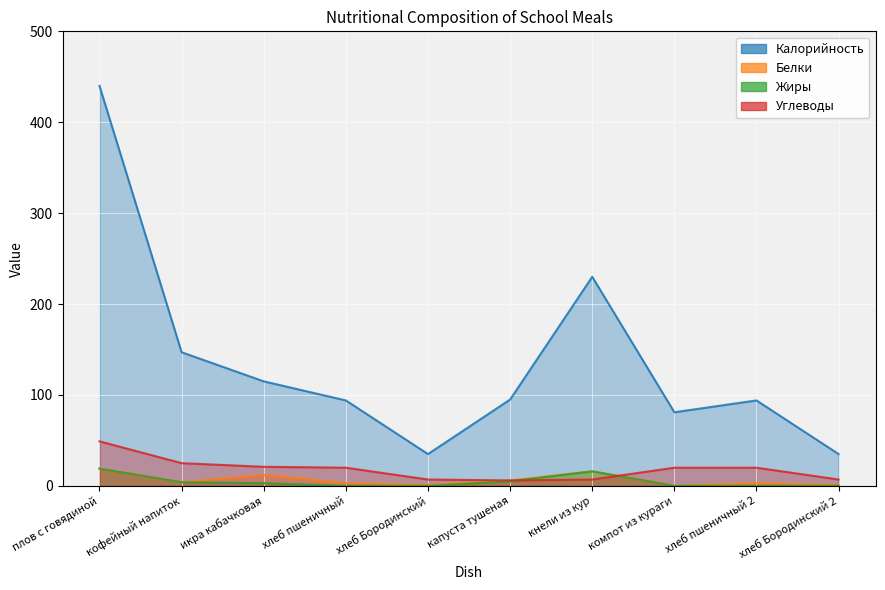

Between икра кабачковая and кнели из кур, which is larger?

кнели из кур